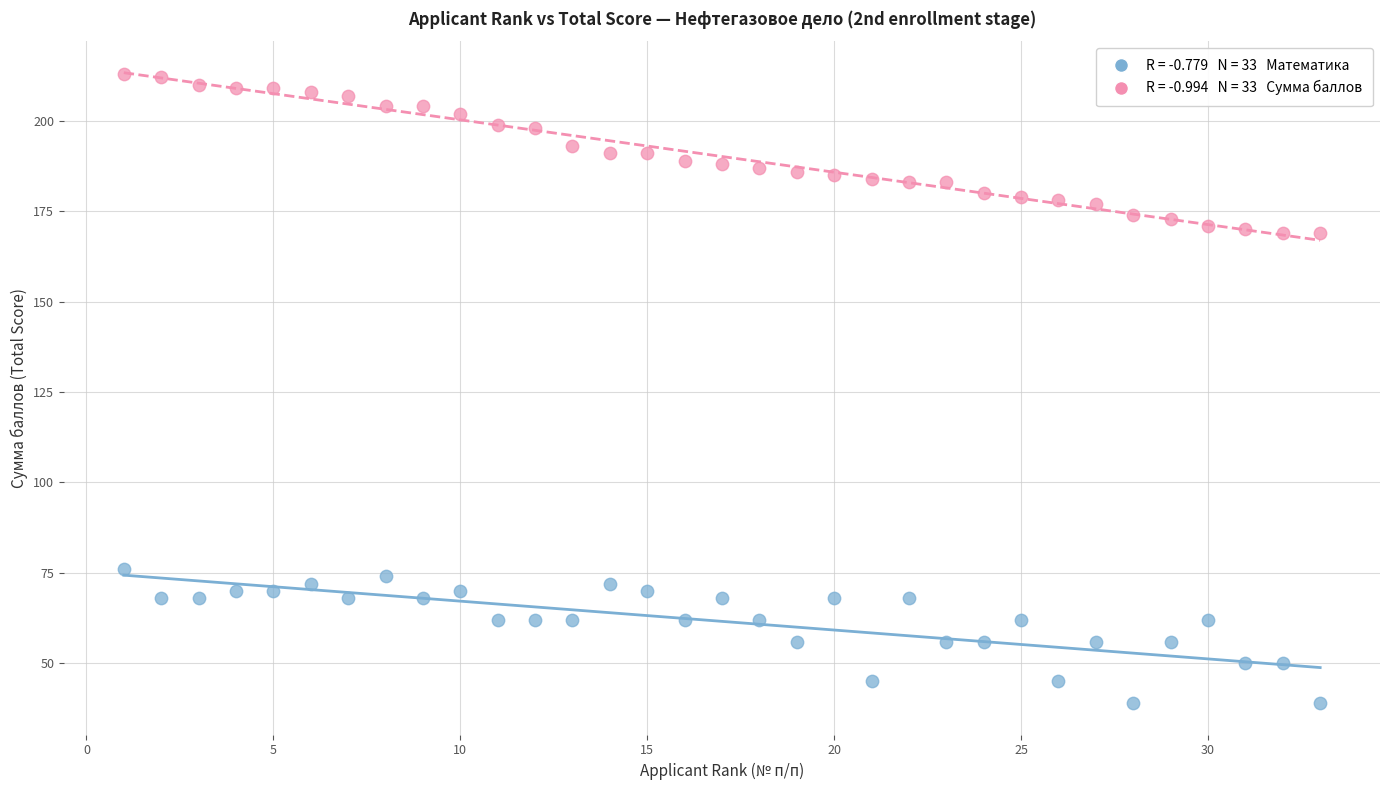

Across all data points, what is the range of Y values (max minus min)?

174